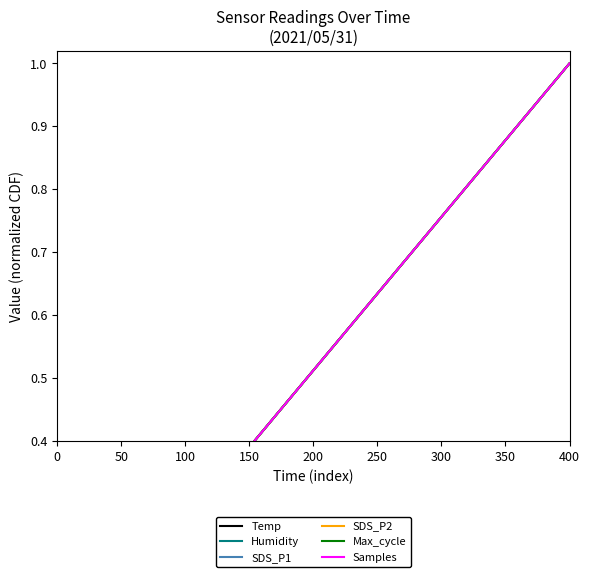

Reading left to right, what are all the values shown in this chart?

Temp: 0.0	0.1	0.1	0.1	0.1	0.1	0.2	0.2	0.2	0.2	0.3	0.3	0.3	0.3	0.4	0.4	0.4	0.5	0.5	0.5	0.5	0.6	0.6	0.6	0.6	0.7	0.7	0.7	0.7	0.8	0.8	0.8	0.8	0.8	0.9	0.9	0.9	0.9	1.0	1.0
Humidity: 0.0	0.1	0.1	0.1	0.1	0.1	0.2	0.2	0.2	0.2	0.3	0.3	0.3	0.3	0.4	0.4	0.4	0.5	0.5	0.5	0.5	0.6	0.6	0.6	0.6	0.7	0.7	0.7	0.7	0.8	0.8	0.8	0.8	0.8	0.9	0.9	0.9	0.9	1.0	1.0
SDS_P1: 0.0	0.1	0.1	0.1	0.1	0.1	0.2	0.2	0.2	0.2	0.3	0.3	0.3	0.3	0.4	0.4	0.4	0.5	0.5	0.5	0.5	0.6	0.6	0.6	0.6	0.7	0.7	0.7	0.7	0.8	0.8	0.8	0.8	0.8	0.9	0.9	0.9	0.9	1.0	1.0
SDS_P2: 0.0	0.1	0.1	0.1	0.1	0.1	0.2	0.2	0.2	0.2	0.3	0.3	0.3	0.3	0.4	0.4	0.4	0.5	0.5	0.5	0.5	0.6	0.6	0.6	0.6	0.7	0.7	0.7	0.7	0.8	0.8	0.8	0.8	0.8	0.9	0.9	0.9	0.9	1.0	1.0
Max_cycle: 0.0	0.1	0.1	0.1	0.1	0.1	0.2	0.2	0.2	0.2	0.3	0.3	0.3	0.3	0.4	0.4	0.4	0.5	0.5	0.5	0.5	0.6	0.6	0.6	0.6	0.7	0.7	0.7	0.7	0.8	0.8	0.8	0.8	0.8	0.9	0.9	0.9	0.9	1.0	1.0
Samples: 0.0	0.1	0.1	0.1	0.1	0.1	0.2	0.2	0.2	0.2	0.3	0.3	0.3	0.3	0.4	0.4	0.4	0.5	0.5	0.5	0.5	0.6	0.6	0.6	0.6	0.7	0.7	0.7	0.7	0.8	0.8	0.8	0.8	0.8	0.9	0.9	0.9	0.9	1.0	1.0